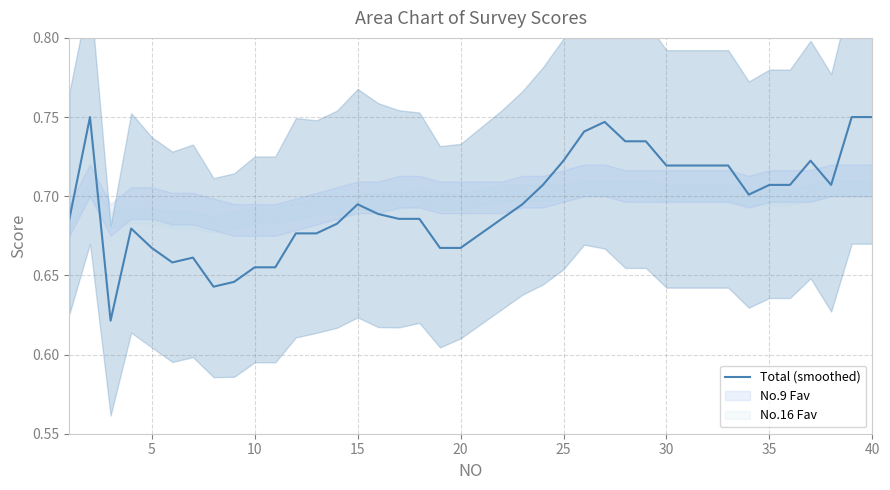

The chart shows a value of 0.4 at 20. True or false?

False